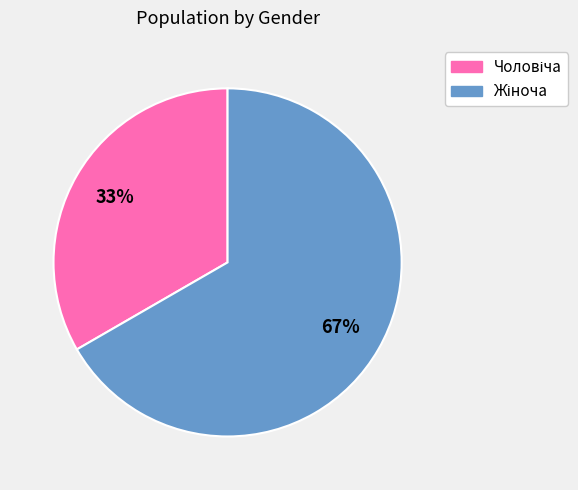

Does any single category account for the majority?

Yes